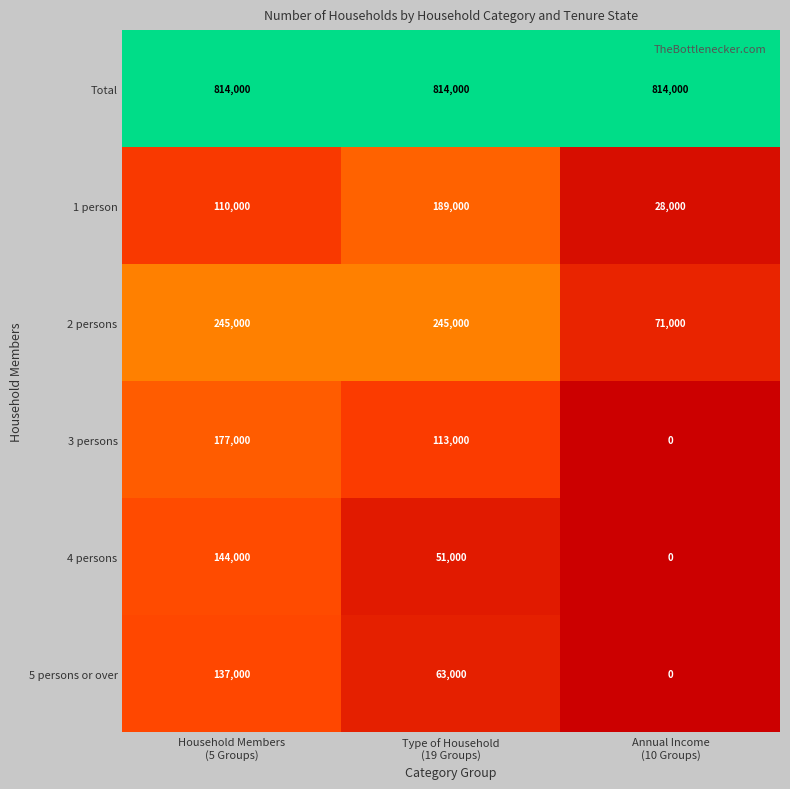

What is the greatest value displayed?

814000